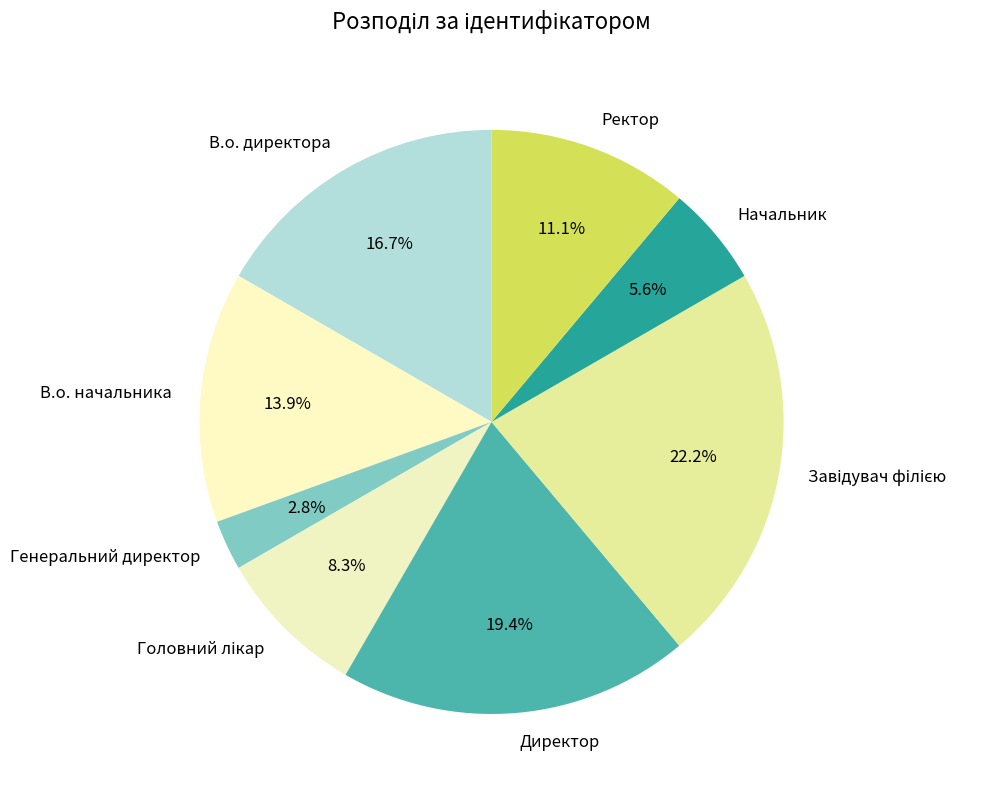

Count the number of slices in the pie.

8